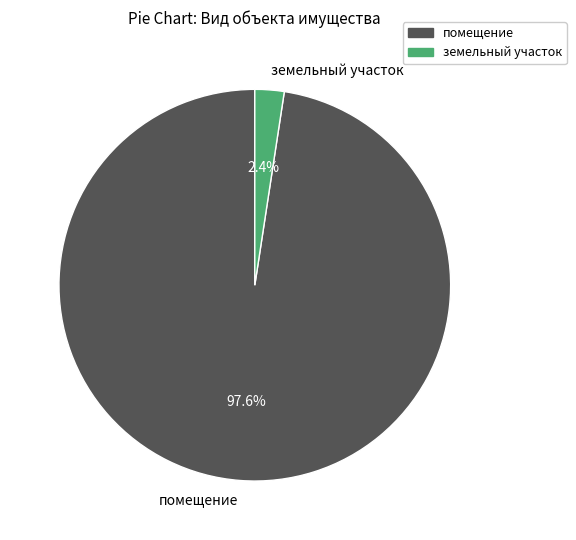

Rank the categories by value from lowest to highest.

земельный участок, помещение